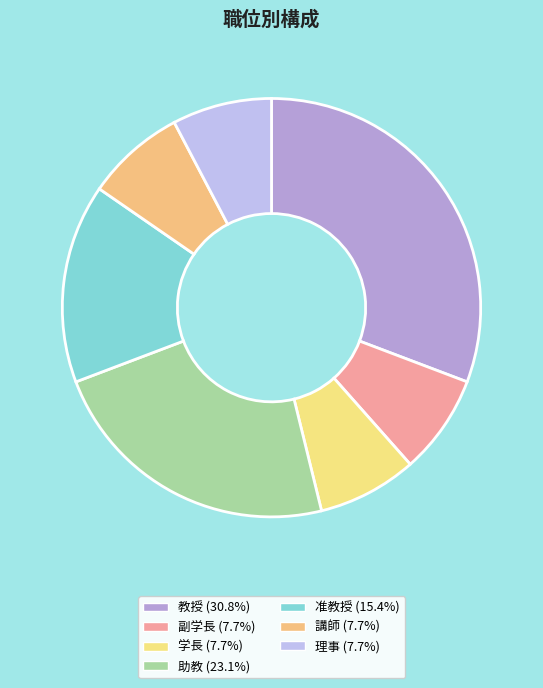

Between 教授 and 副学長, which is larger?

教授